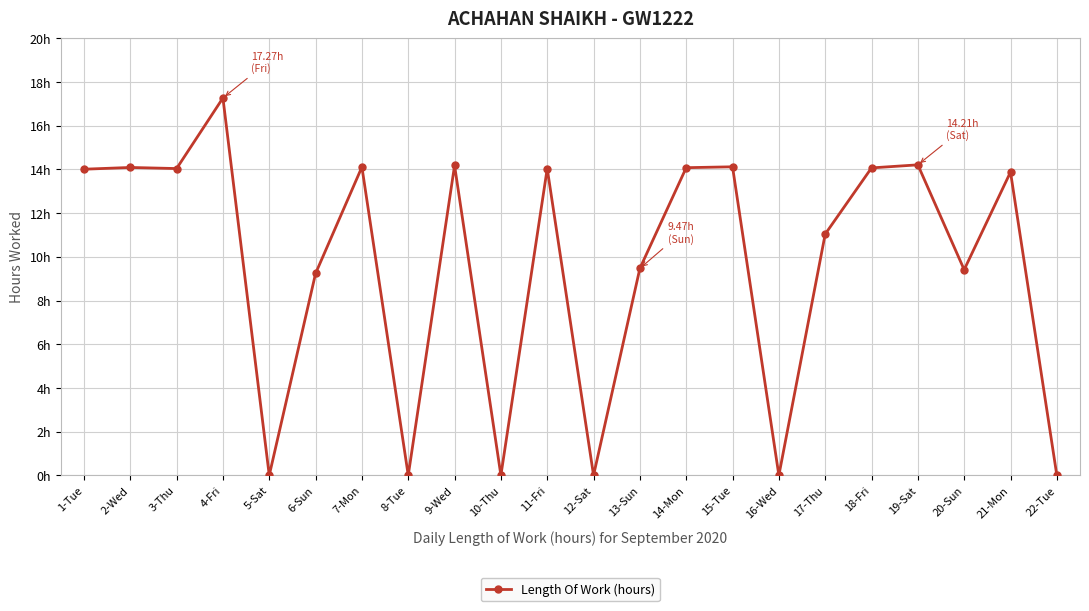

Is this an area chart (filled region under the line)?

No